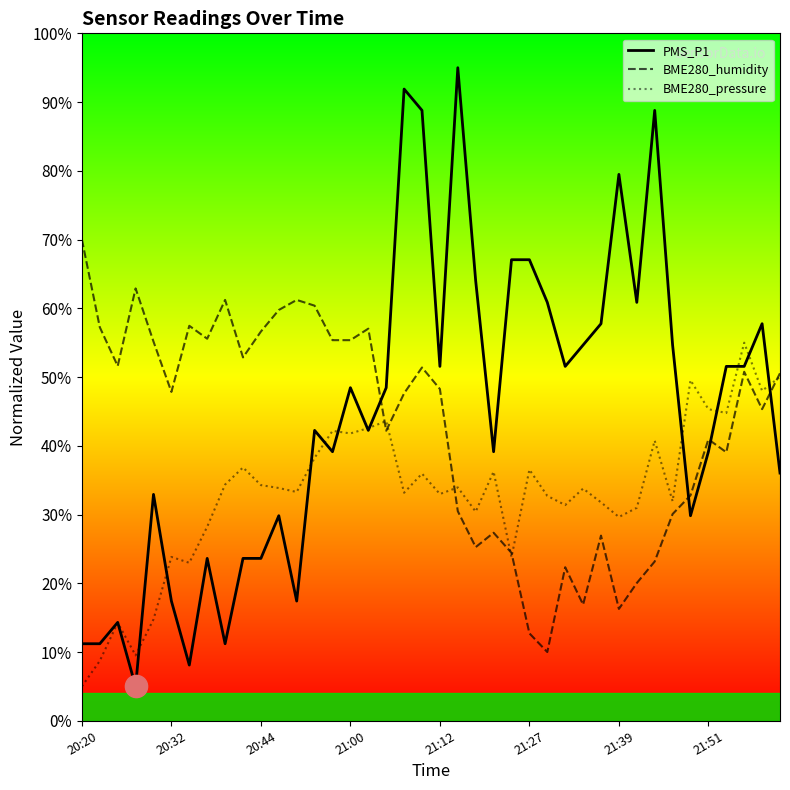

What is the maximum value shown in the chart?

95.0